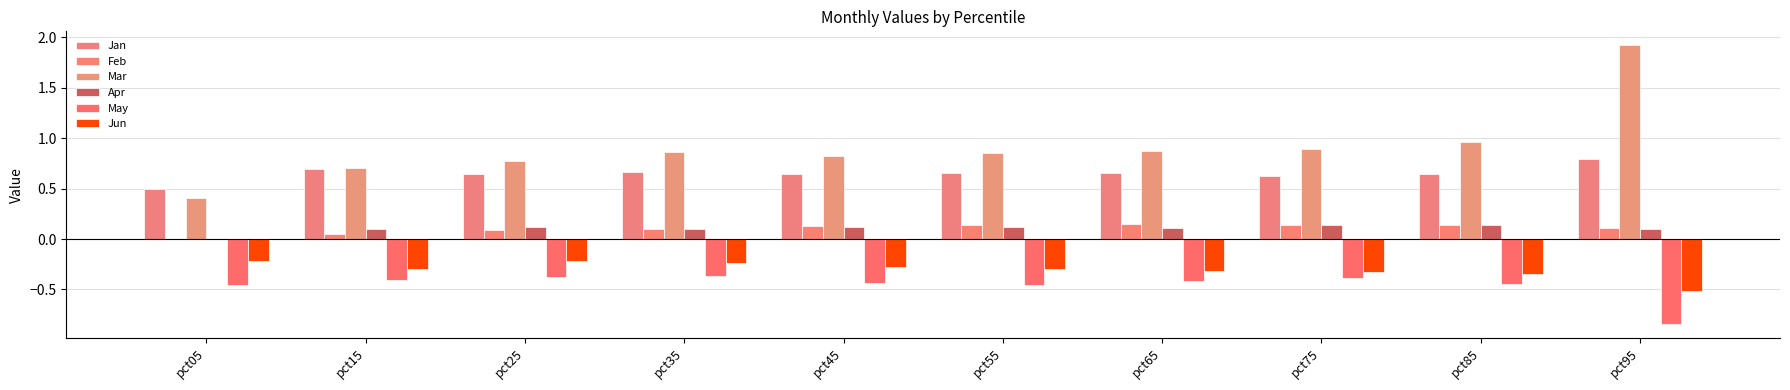

How many distinct data groups are displayed?

6